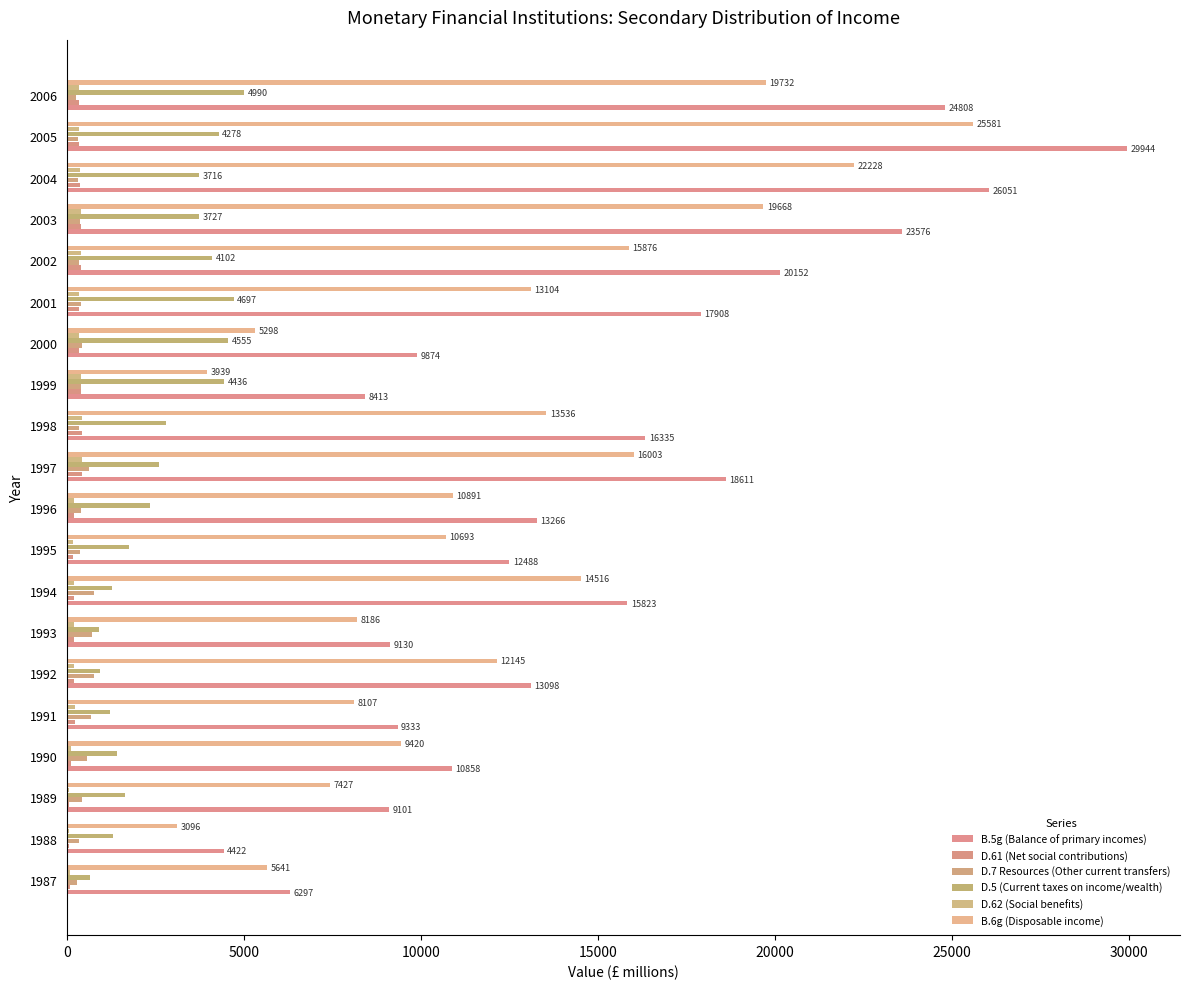

Which series has the largest range (max minus min)?

B.5g (Balance of primary incomes)